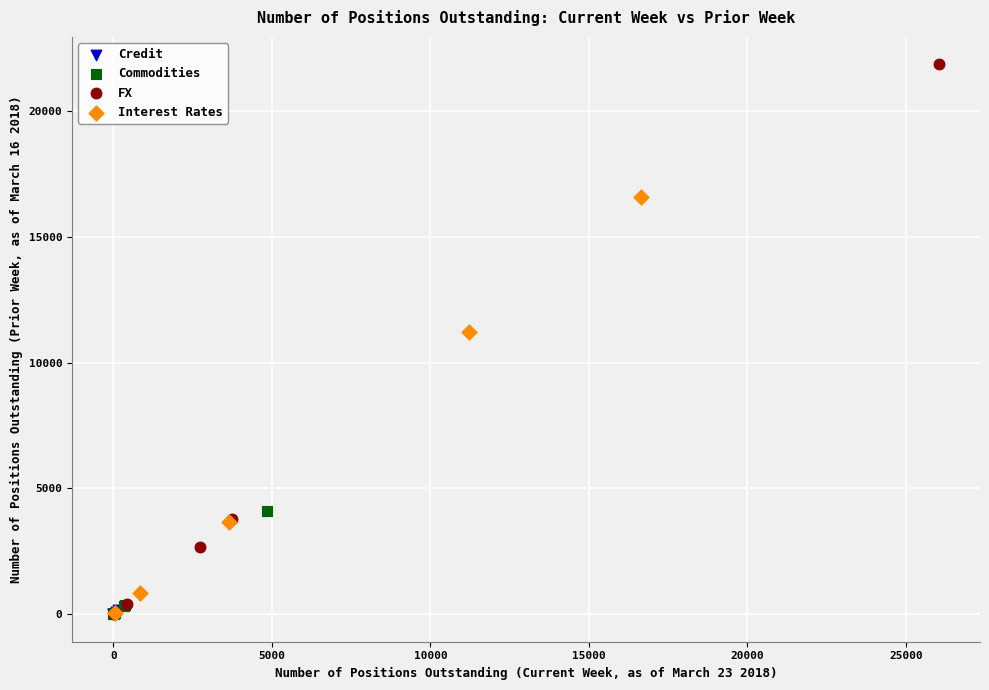

Which series reaches the maximum Y coordinate?

FX